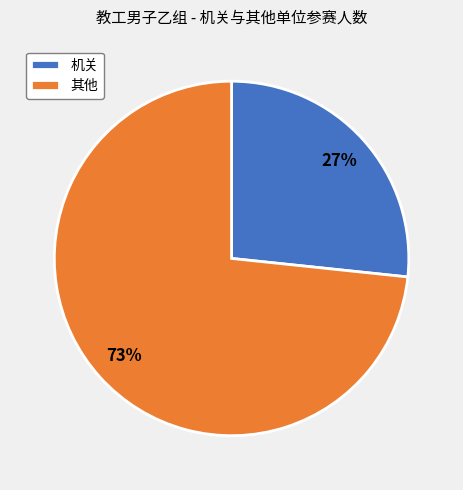

Which slice is the largest?

其他